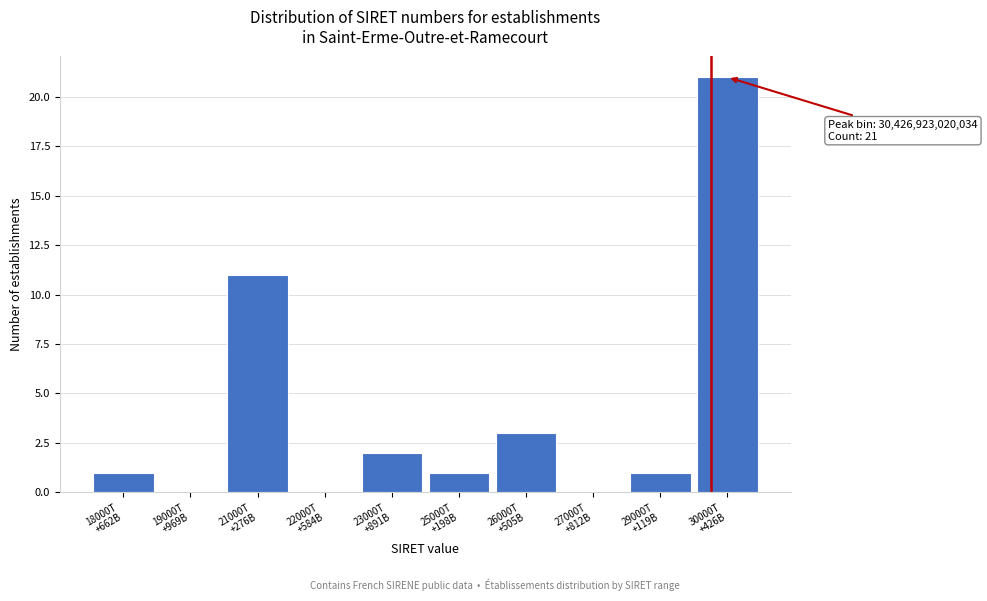

What is the maximum value shown in the chart?

21